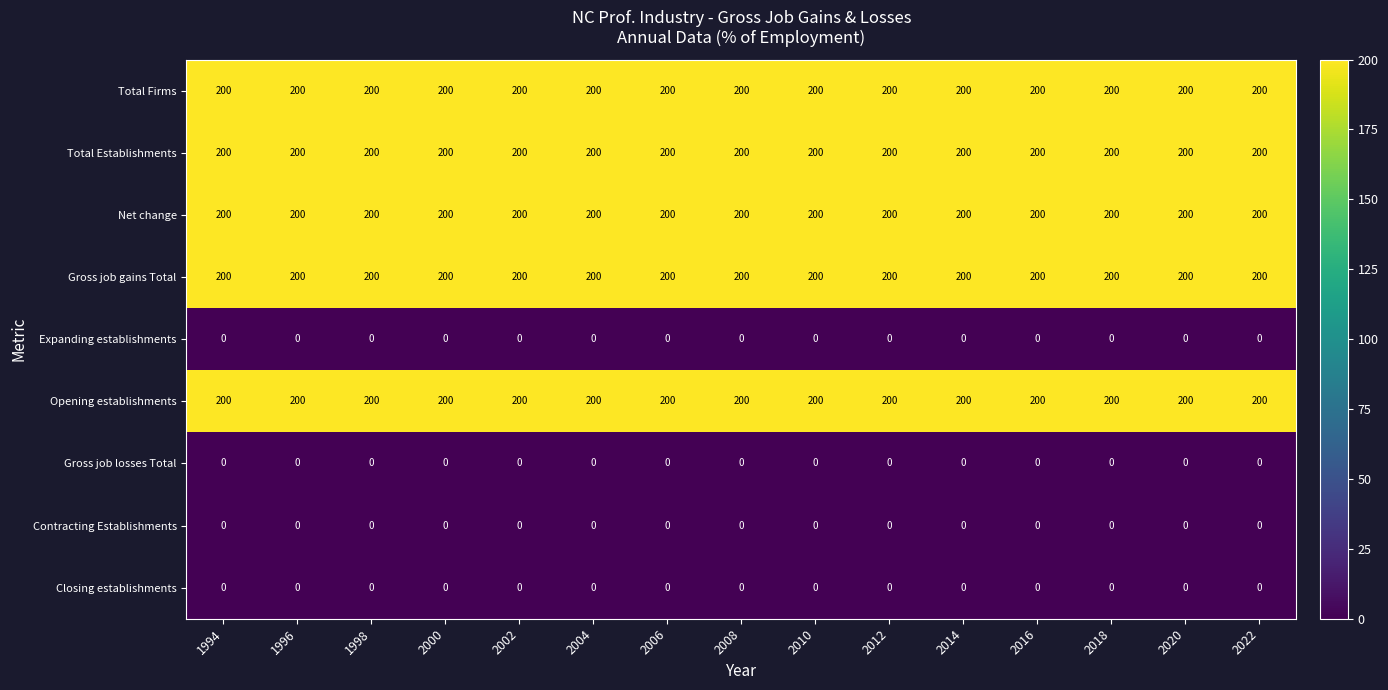

What is the maximum value for Total Firms?

200